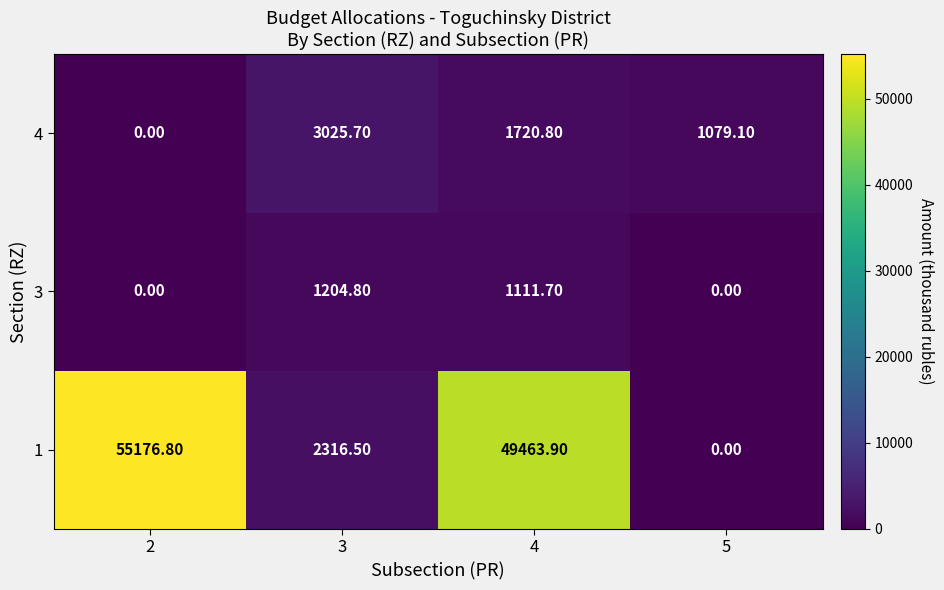

List the series in order of their peak value, lowest first.

3, 4, 1